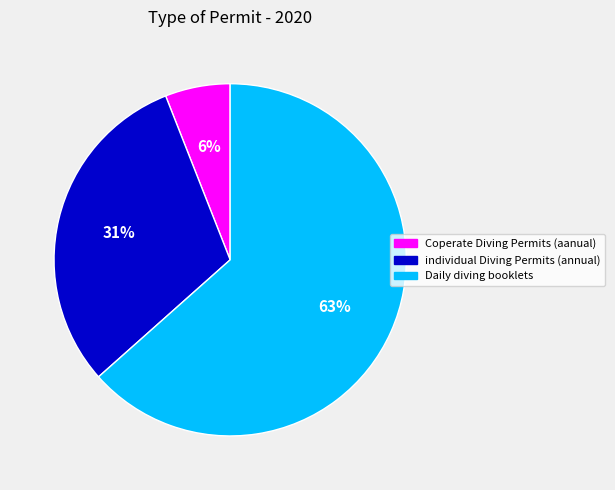

Between Daily diving booklets and Coperate Diving Permits (aanual), which is larger?

Daily diving booklets